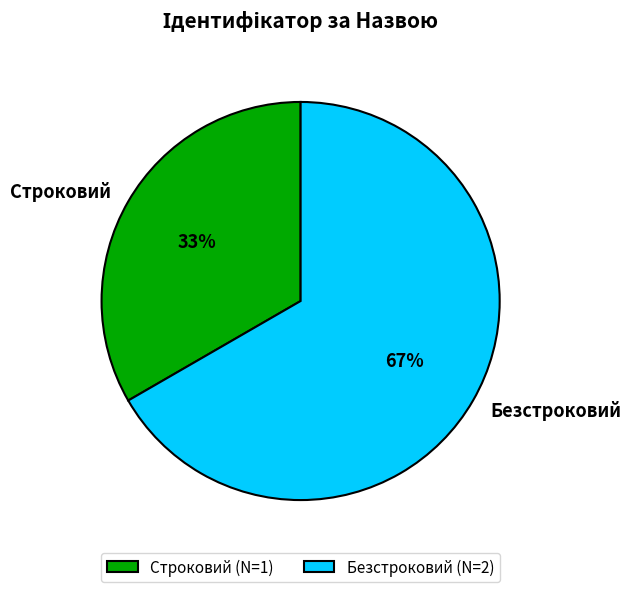

To the nearest percent, what is the combined percentage of Строковий and Безстроковий?

100%